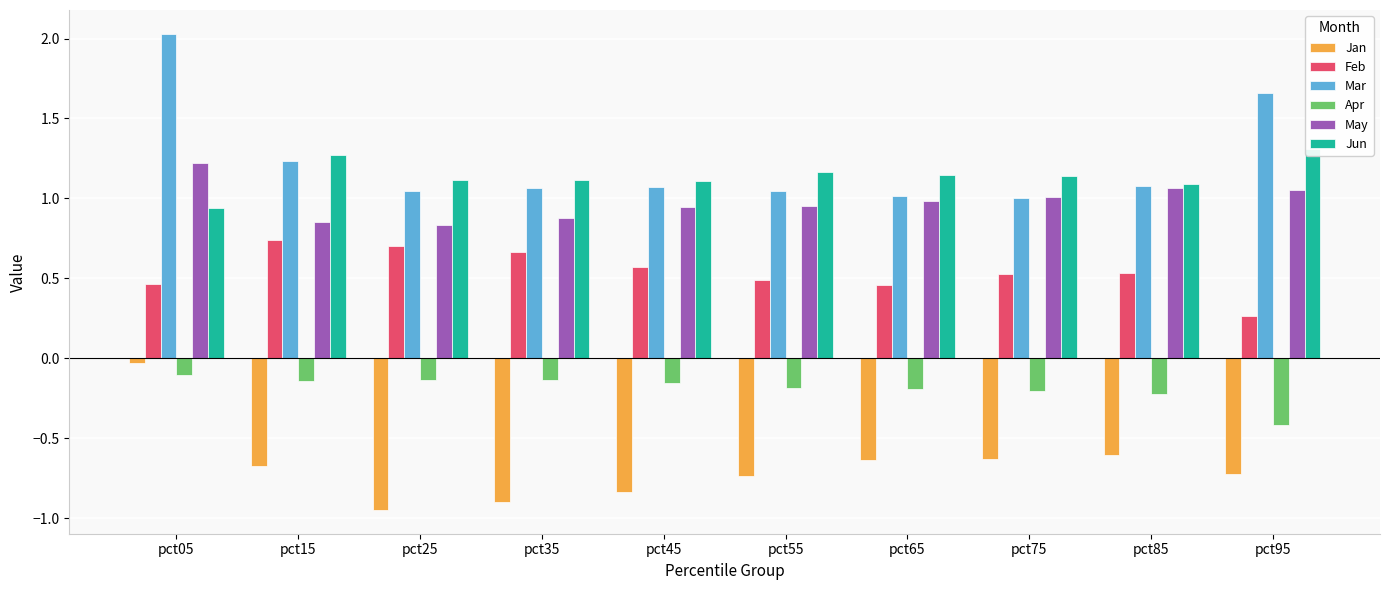

What is the minimum value for May?

0.8